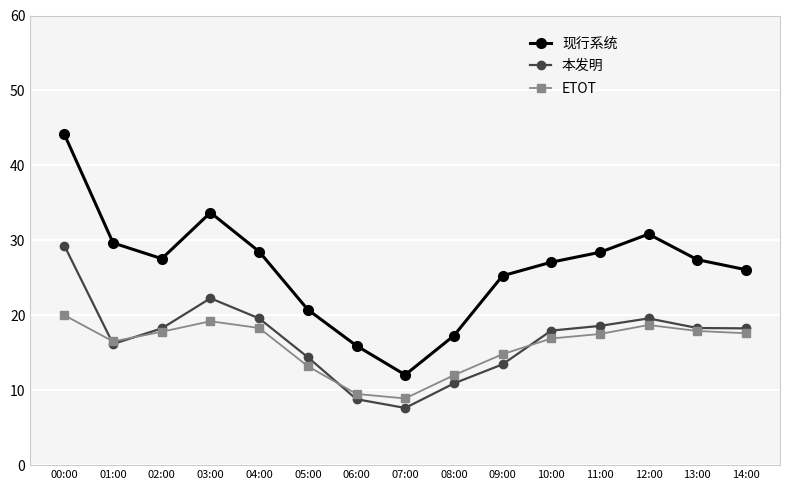

Which series changed the most between 02:00 and 09:00?

本发明